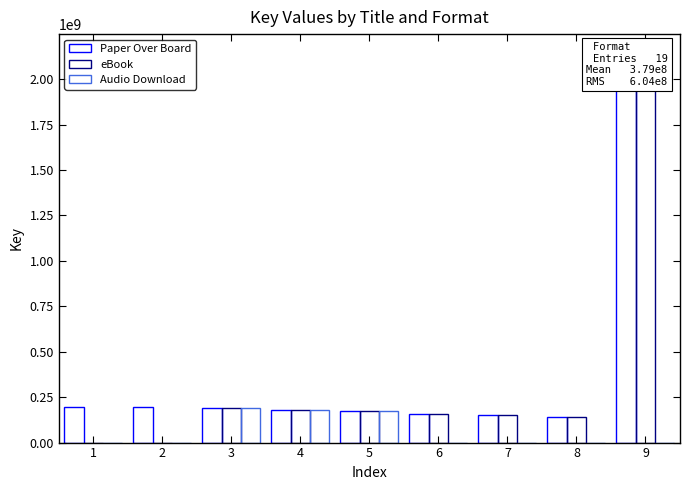

Reading left to right, transcribe all the data shown in this chart.

Paper Over Board: 1=198045865	2=196765910	3=191719650	4=180464022	5=171280018	6=159629314	7=150299964	8=140166507	9=2140984321
eBook: 1=0	2=0	3=191719650	4=180464022	5=171280018	6=159629314	7=150299964	8=140166507	9=2140984321
Audio Download: 1=0	2=0	3=191719650	4=180464022	5=171280018	6=0	7=0	8=0	9=0